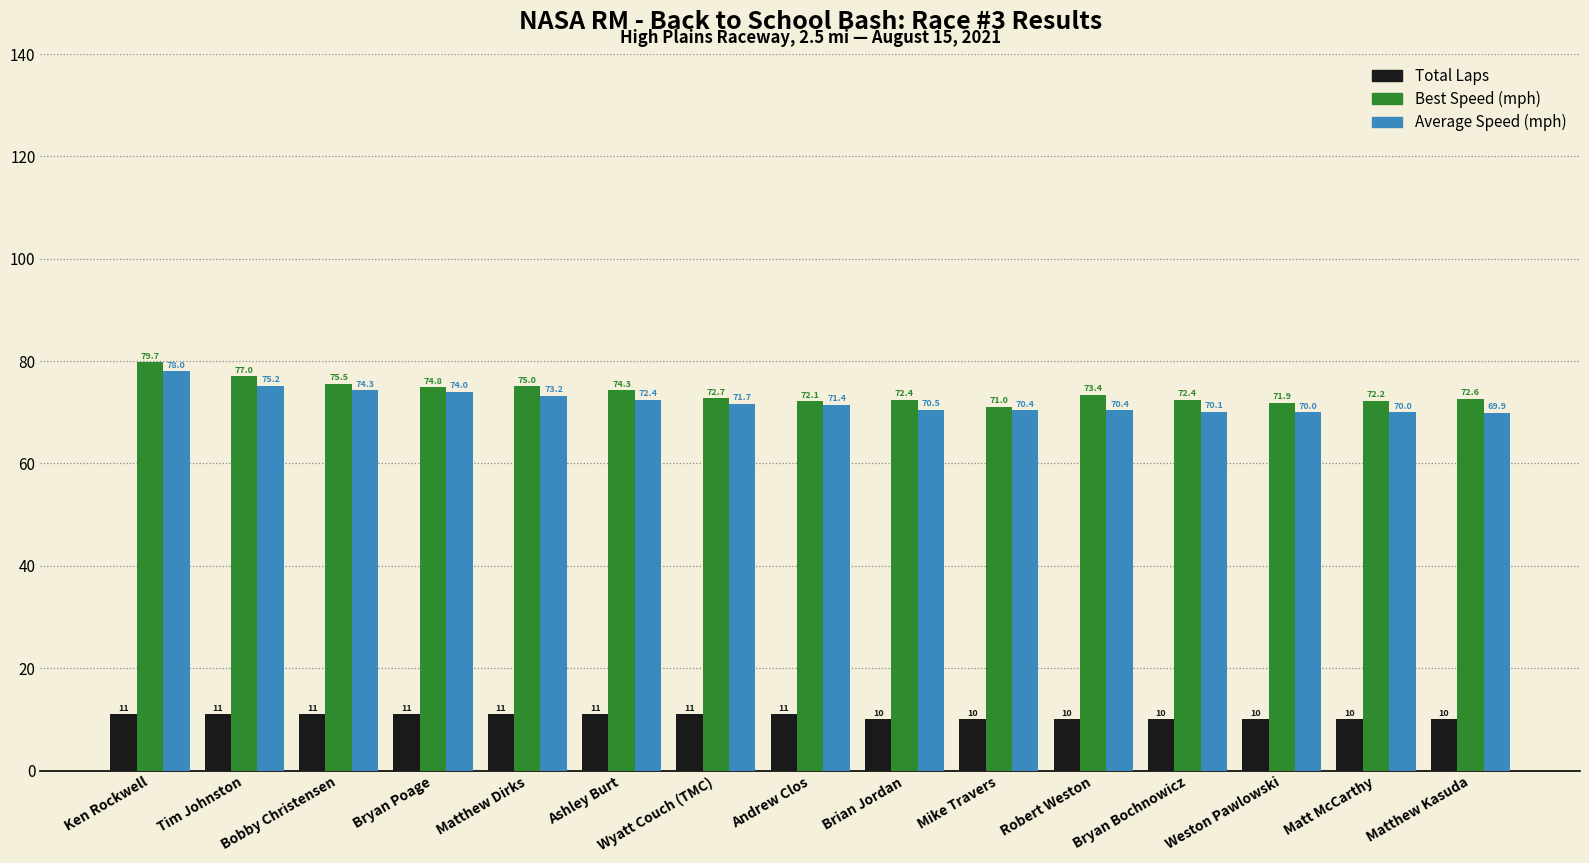

Which category has the highest value in the Best Speed (mph) series?

Ken Rockwell